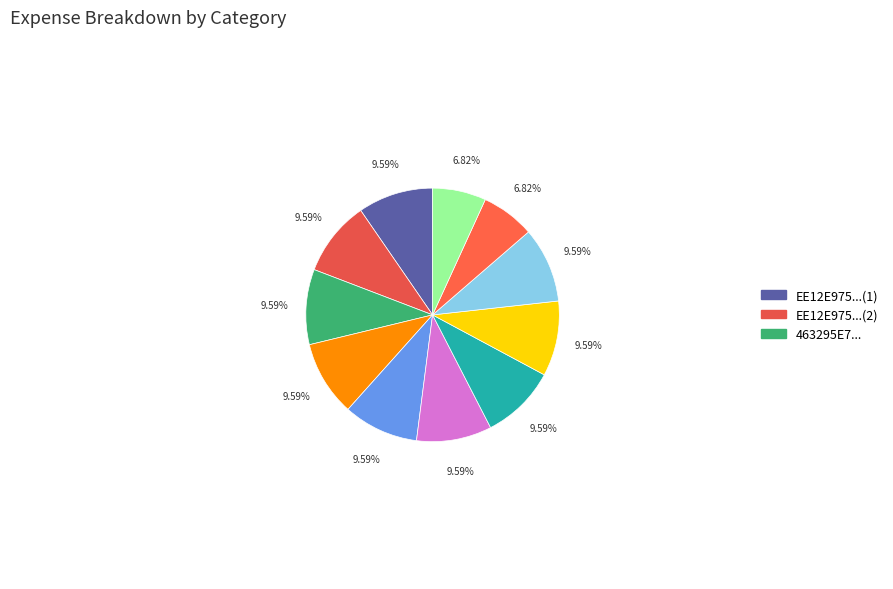

How many slices are in this pie chart?

11